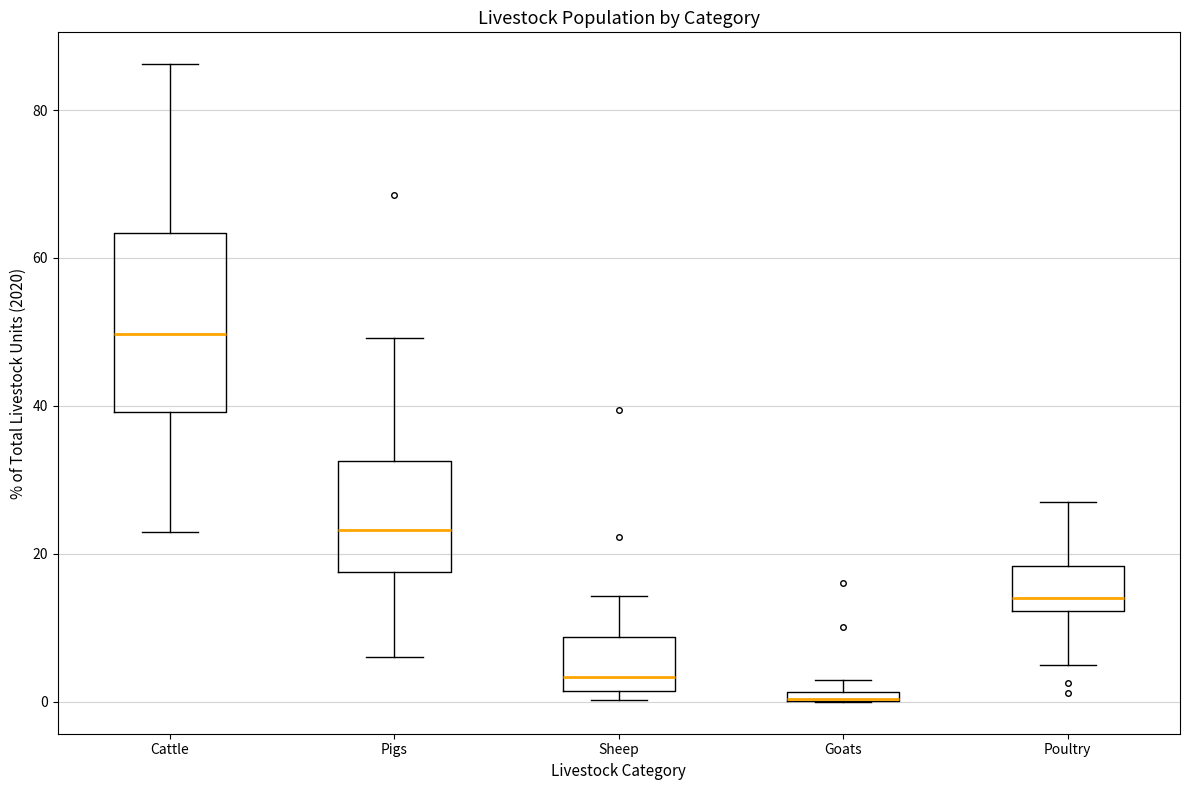

Comparing the boxes themselves (not the whiskers), which one is the tallest?

Cattle